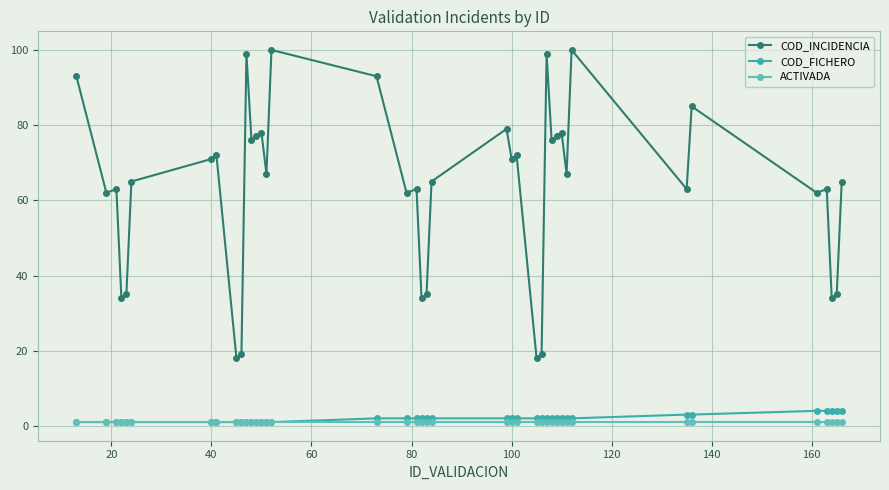

What is the maximum value for COD_INCIDENCIA?

100